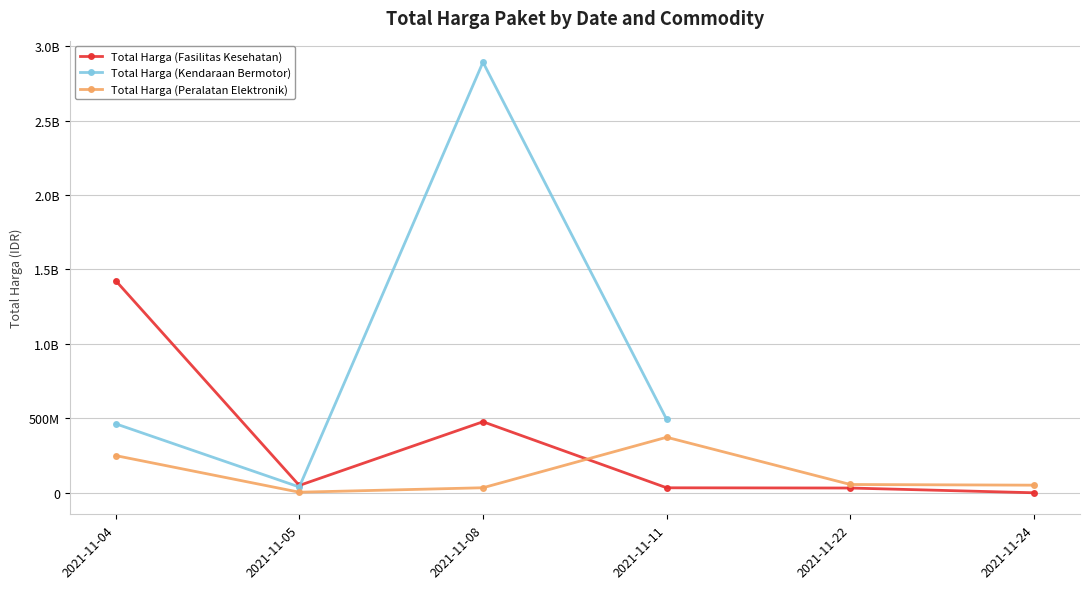

How many values in the Total Harga (Fasilitas Kesehatan) series are below 49730040?

3